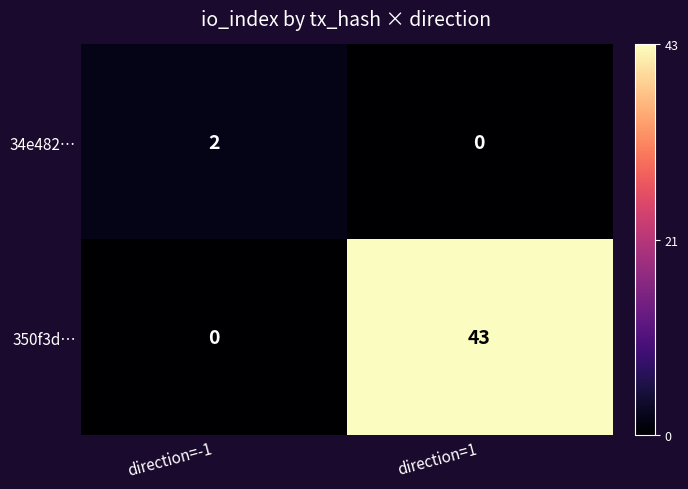

What is the difference between the highest and lowest values at direction=-1?

2